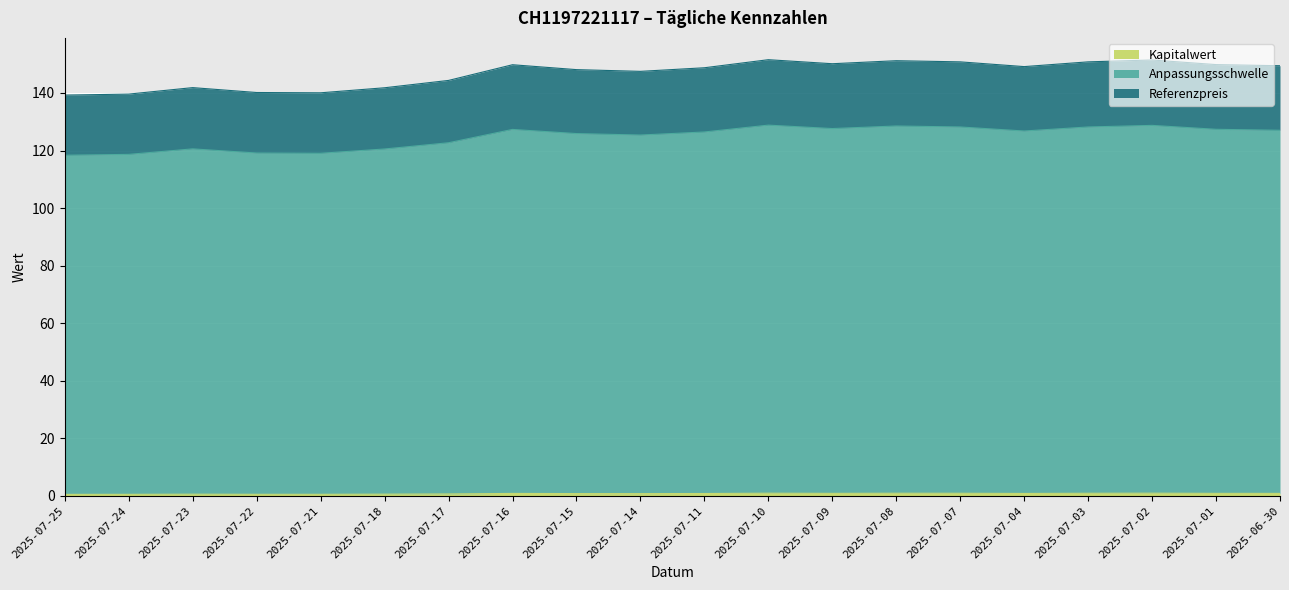

Which has a higher value, 2025-07-17 or 2025-07-25?

2025-07-17